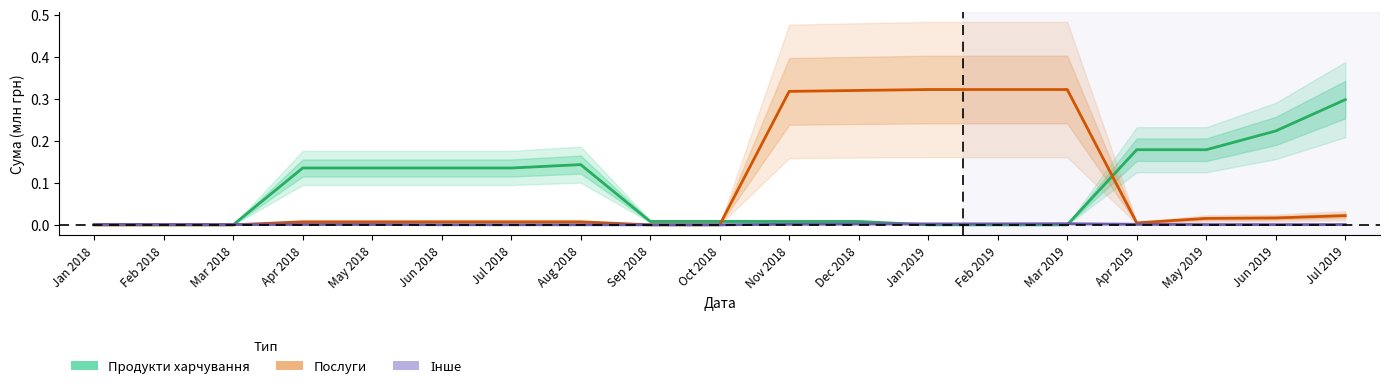

Which series has the largest total across all categories?

Послуги